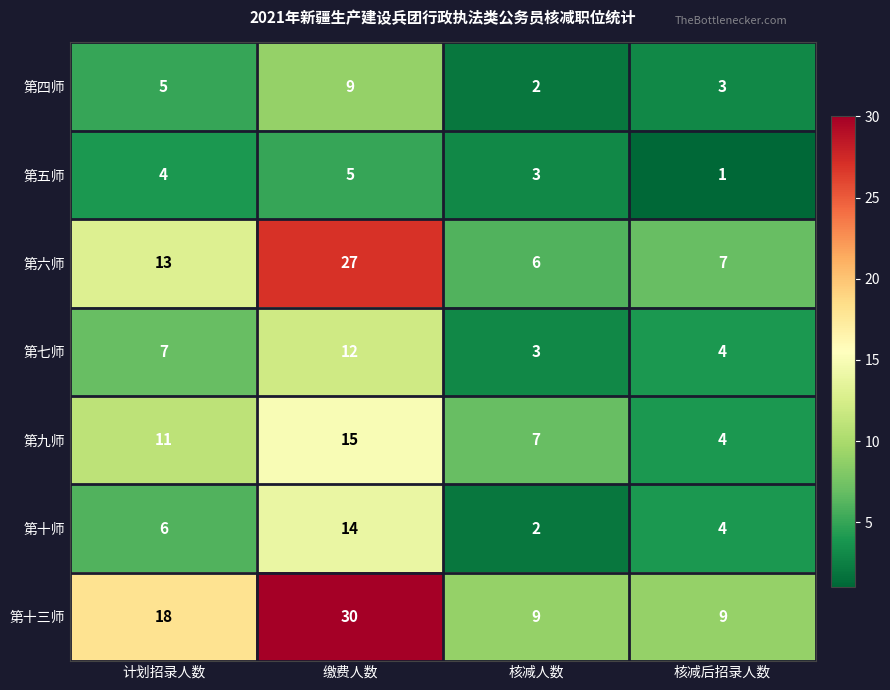

At how many categories does at least one series exceed 11?

2